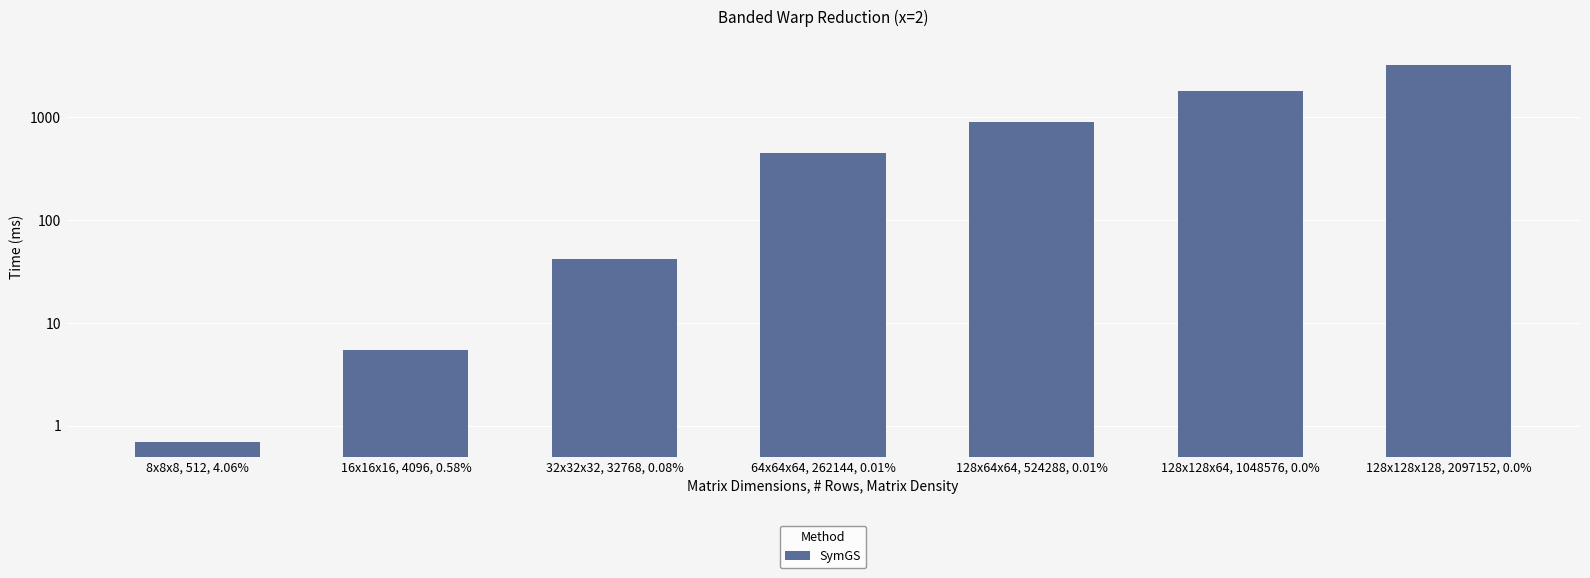

What is the smallest value displayed?

0.7